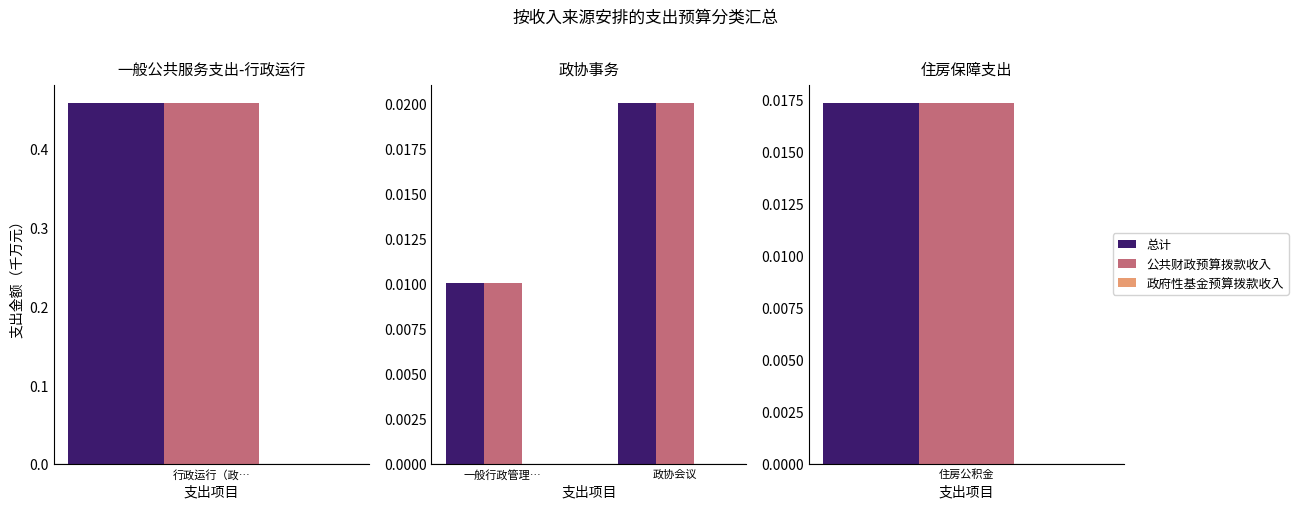

How many distinct data groups are displayed?

3